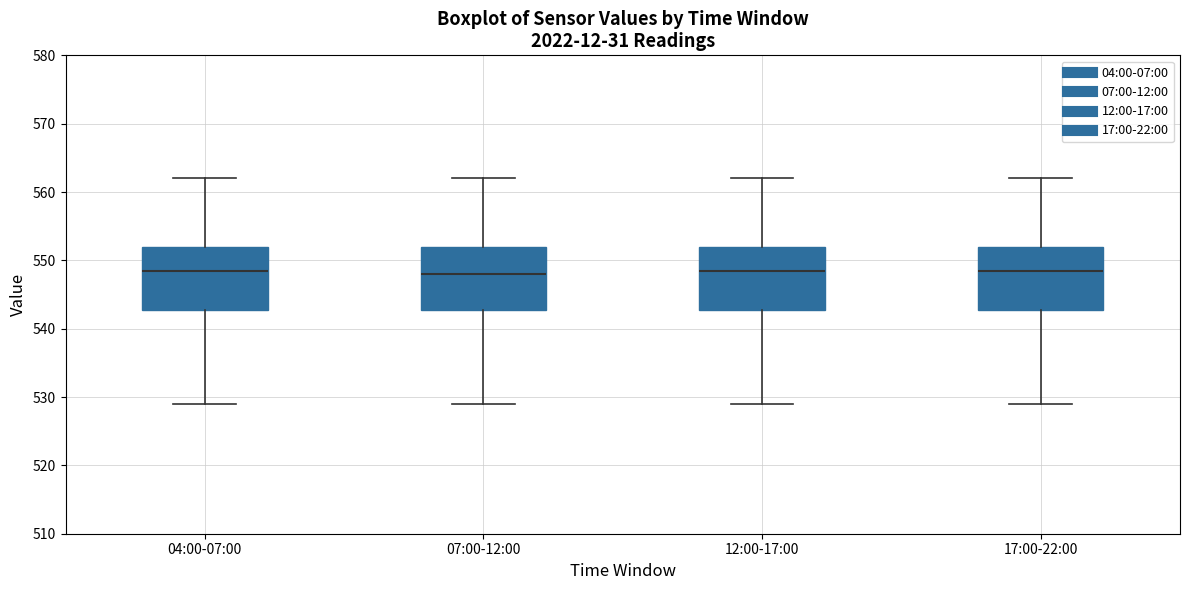

Reading left to right, transcribe this box plot: for each box, give where its median line is, the range the box spans, and where its two whiskers end, as read against the y-axis. The values are not printed on the chart, so give them approximately, as read against the axis.

04:00-07:00: median 549, box 543 to 552, whiskers 529 to 562
07:00-12:00: median 548, box 543 to 552, whiskers 529 to 562
12:00-17:00: median 549, box 543 to 552, whiskers 529 to 562
17:00-22:00: median 549, box 543 to 552, whiskers 529 to 562